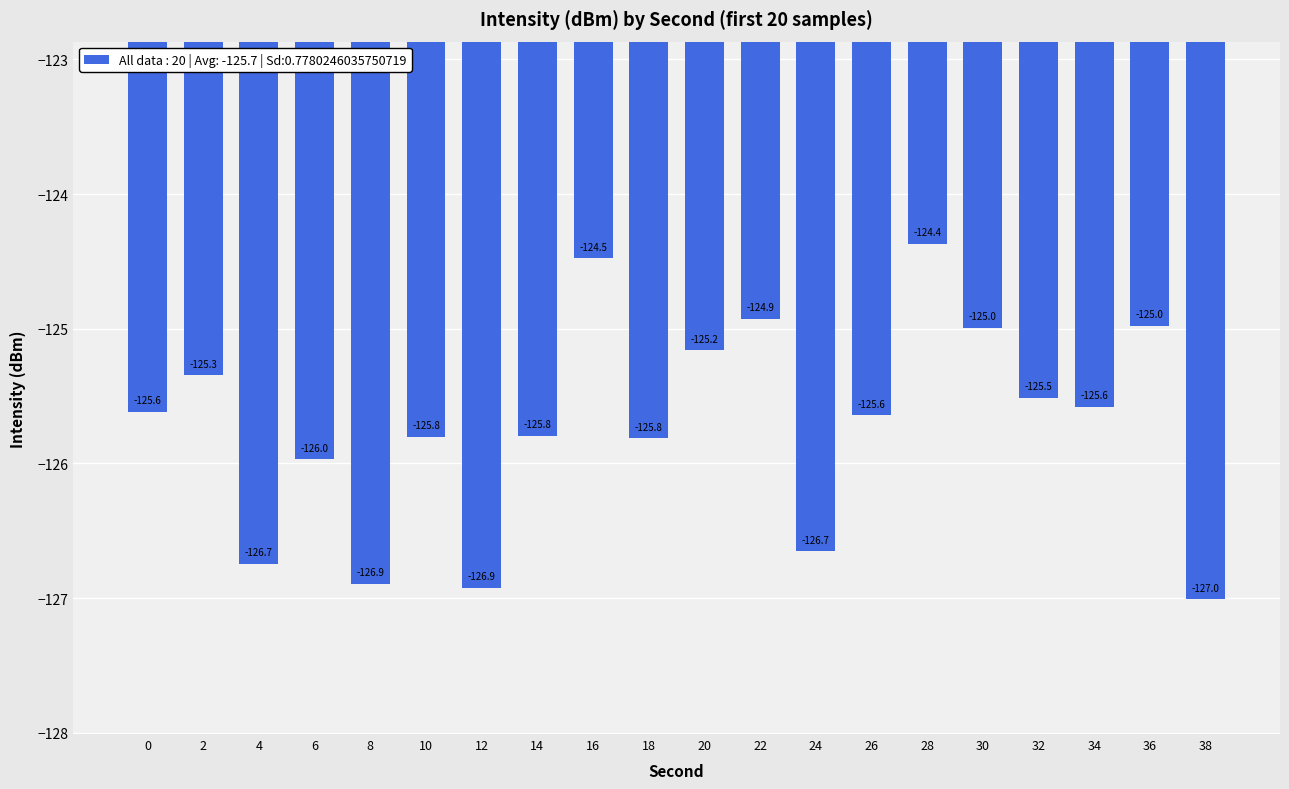

The chart shows a value of -125.0 at 36. True or false?

True